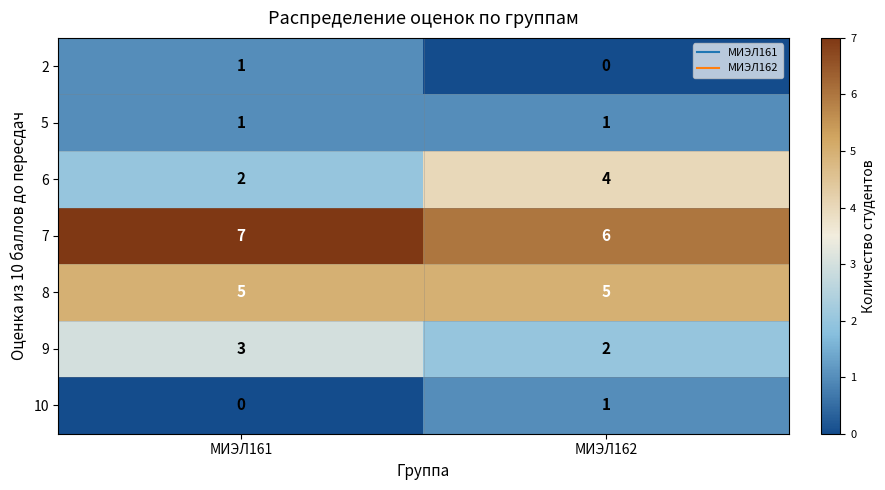

Reading left to right, what are all the values shown in this chart?

2: 1	0
5: 1	1
6: 2	4
7: 7	6
8: 5	5
9: 3	2
10: 0	1